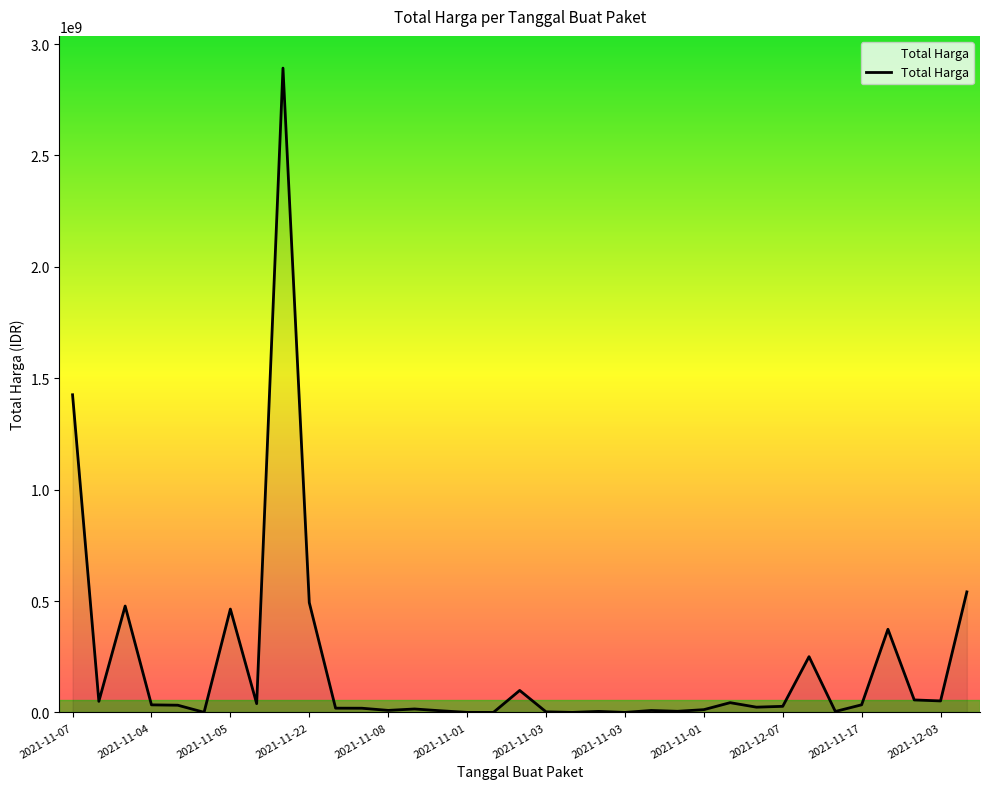

Does the chart display data point markers on the line(s)?

No